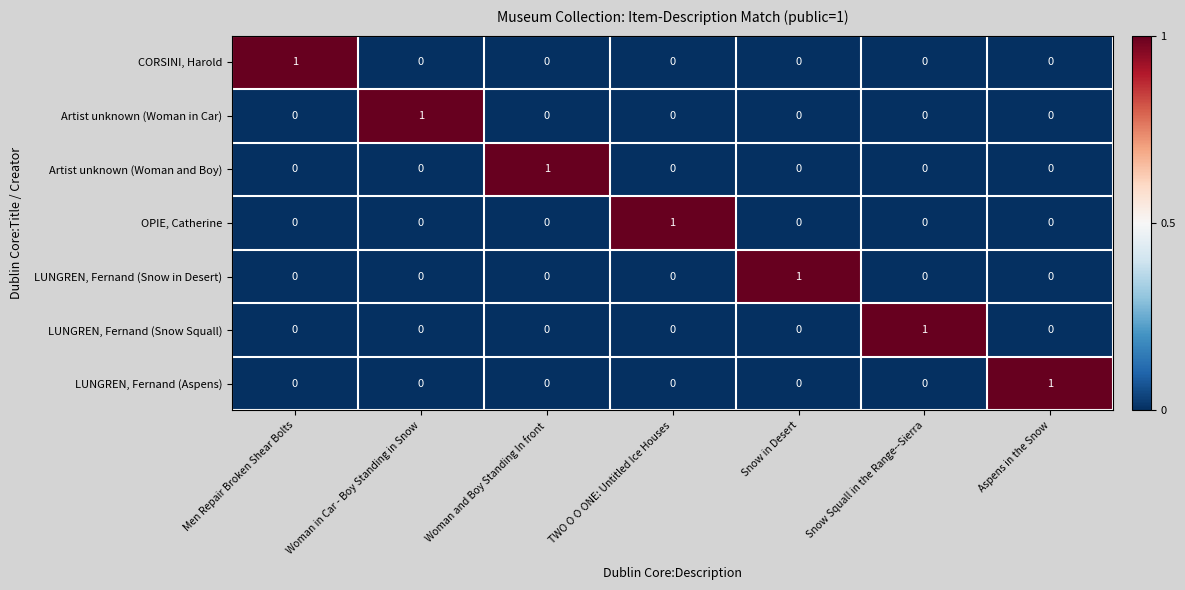

At which label does Artist unknown (Woman in Car) reach its peak?

Woman in Car - Boy Standing in Snow